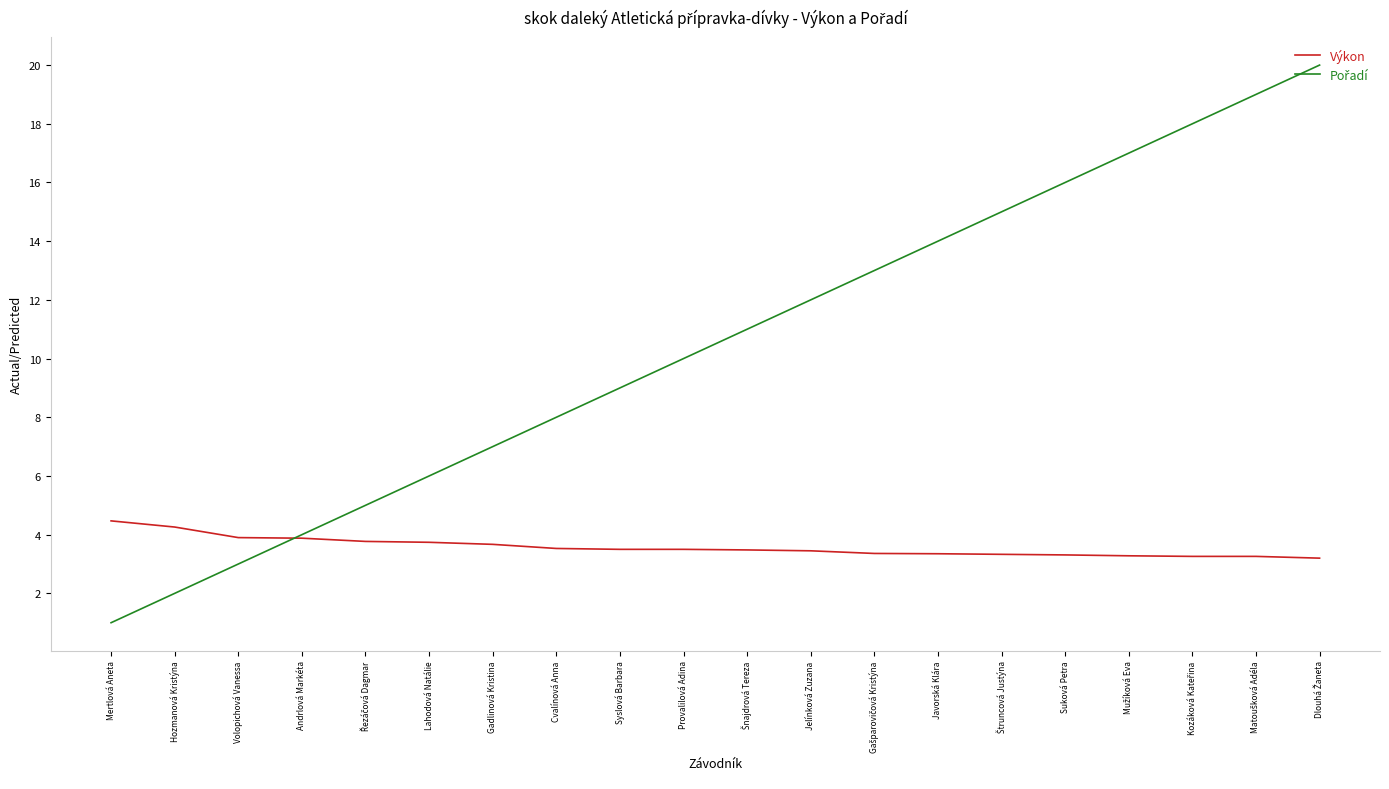

The Výkon series shows 3.5 at Cvalínová Anna. True or false?

True